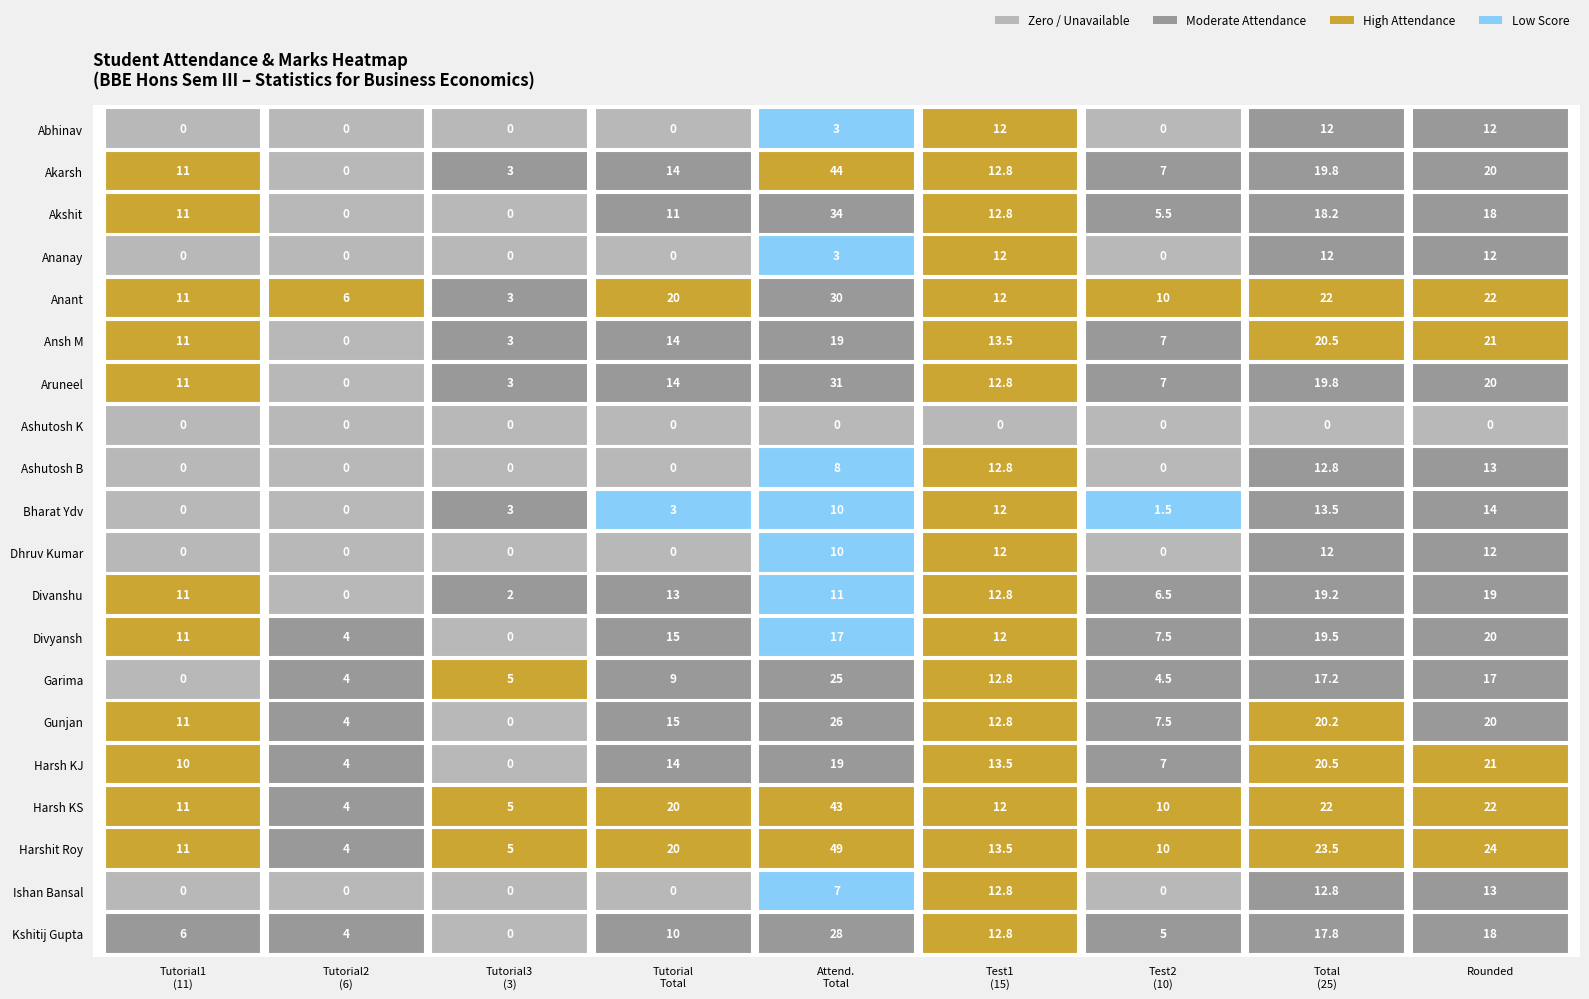

True or false: Ishan Bansal has a value of 0.0 at 2.

True